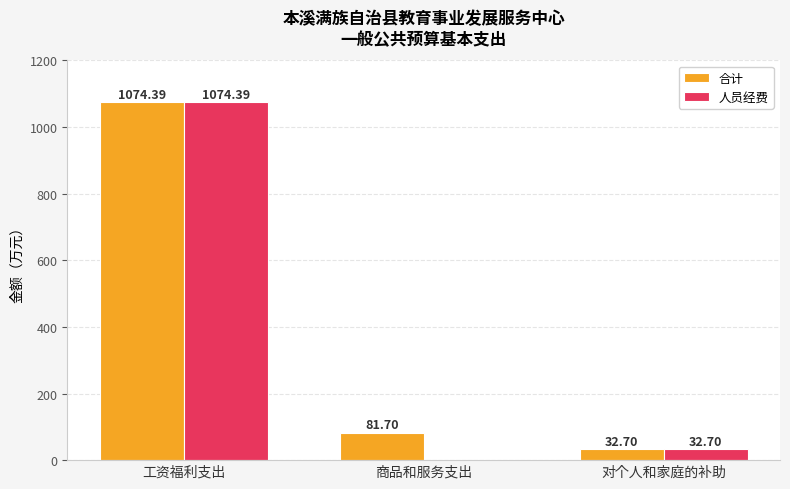

Reading left to right, list all the values displayed in this chart.

合计: 1074.4	81.7	32.7
人员经费: 1074.4	0.0	32.7